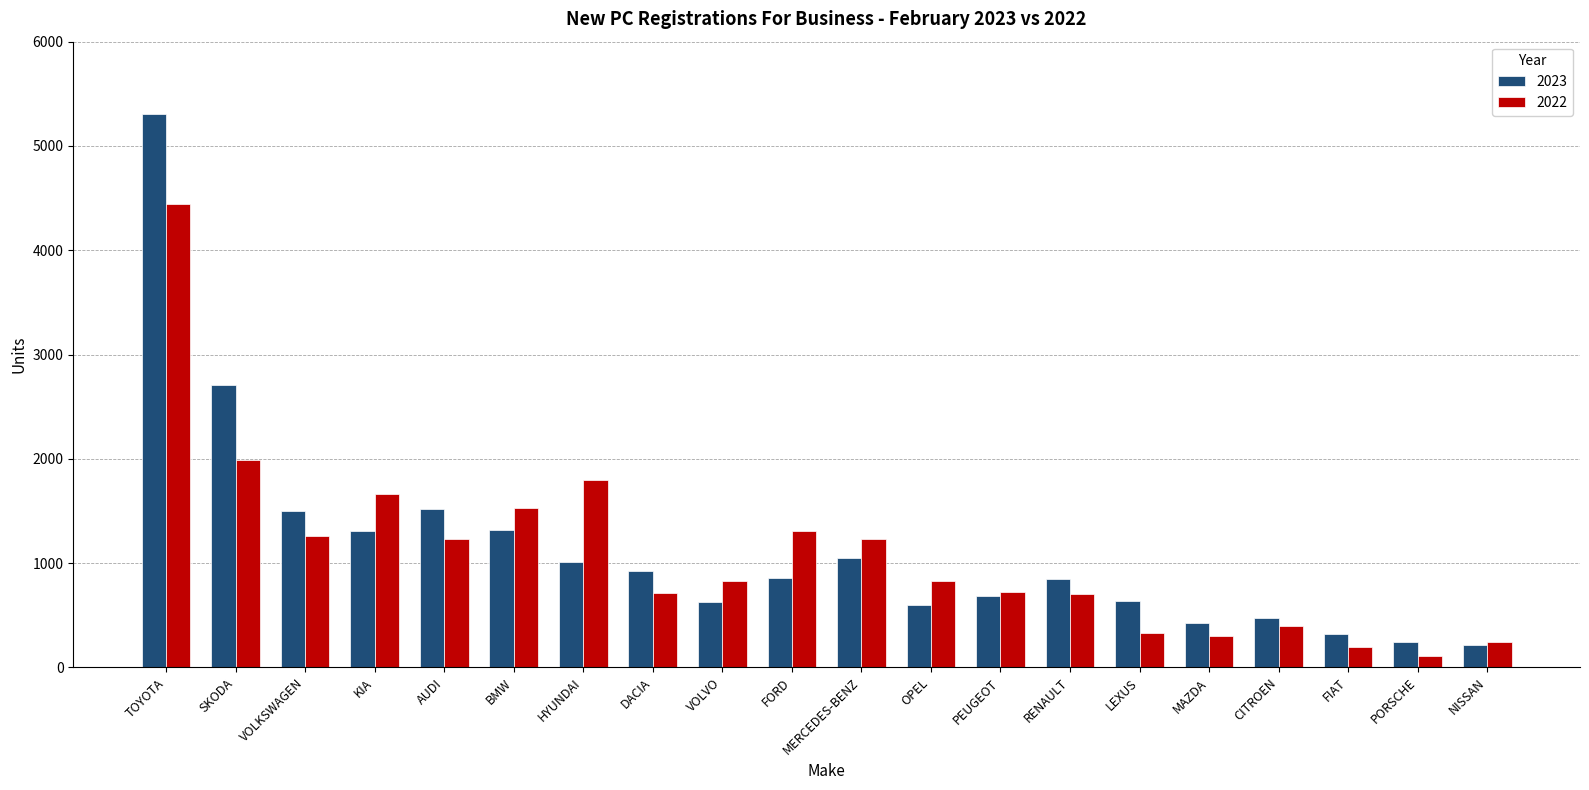

How many bars are there in each group?

2